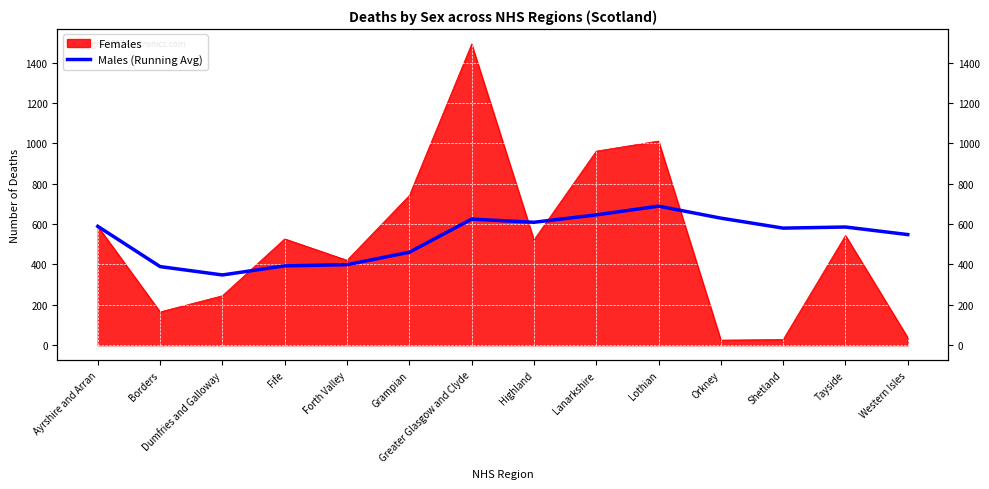

Reading left to right, extract all data points from this chart.

589.0	389.5	348.0	393.0	399.0	460.5	624.9	609.1	645.7	689.2	629.6	580.2	585.7	548.2